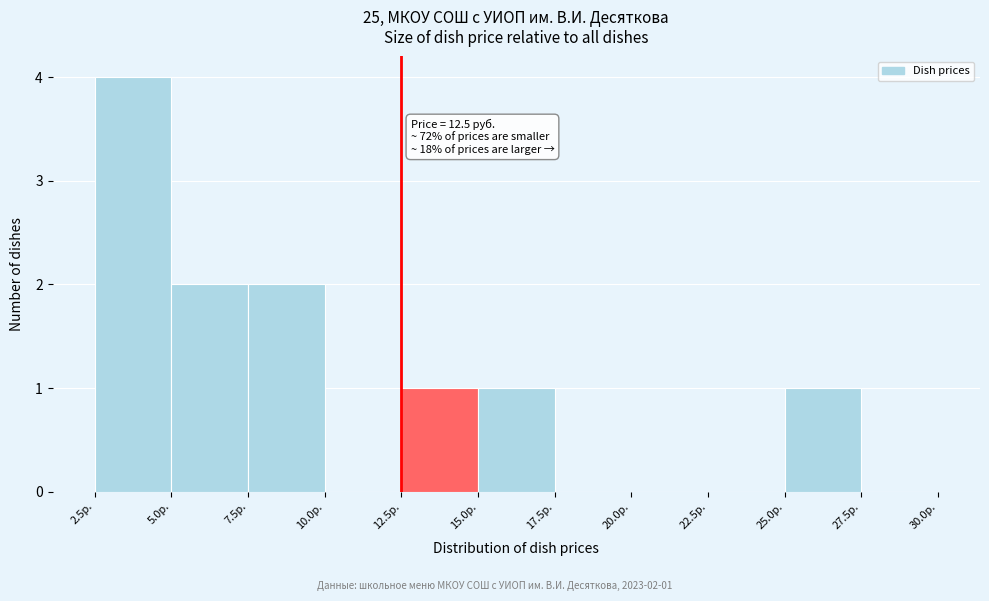

Which range on the x-axis has the tallest bar?

2.5 to 5.0